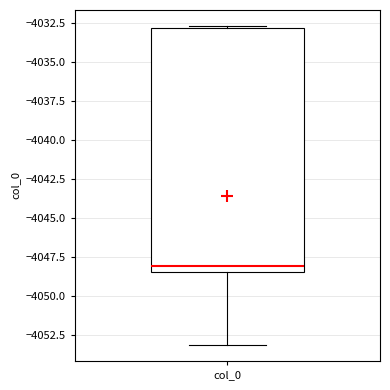

Transcribe this box plot: give where the median line is, the range the box spans, and where the two whiskers end, as read against the y-axis. The values are not printed on the chart, so give them approximately, as read against the axis.

median -4048.0, box -4048.5 to -4033.0, whiskers -4053.0 to -4032.5